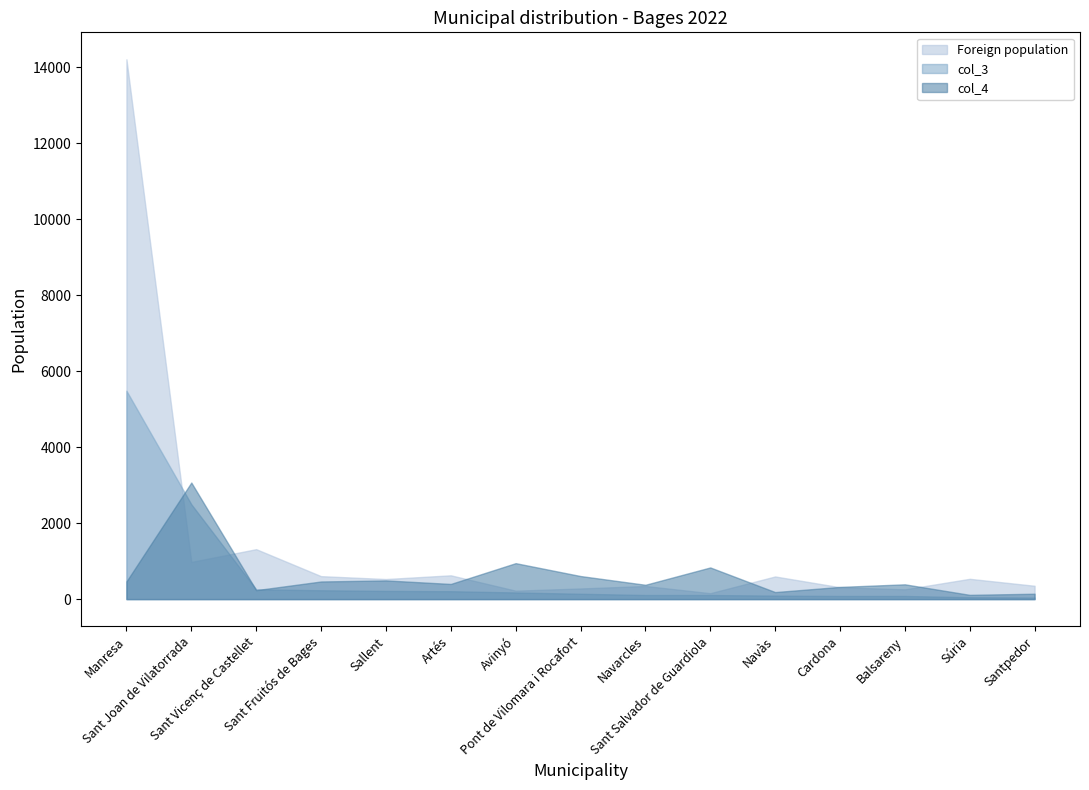

What is the difference between the highest and lowest values at Sant Fruitós de Bages?

371